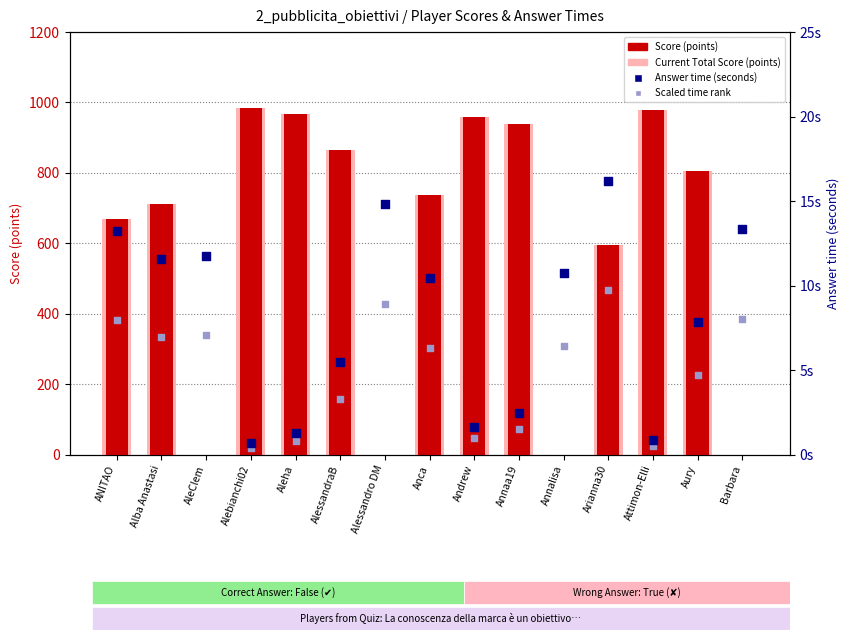

Which series has the largest total across all categories?

Score (points)